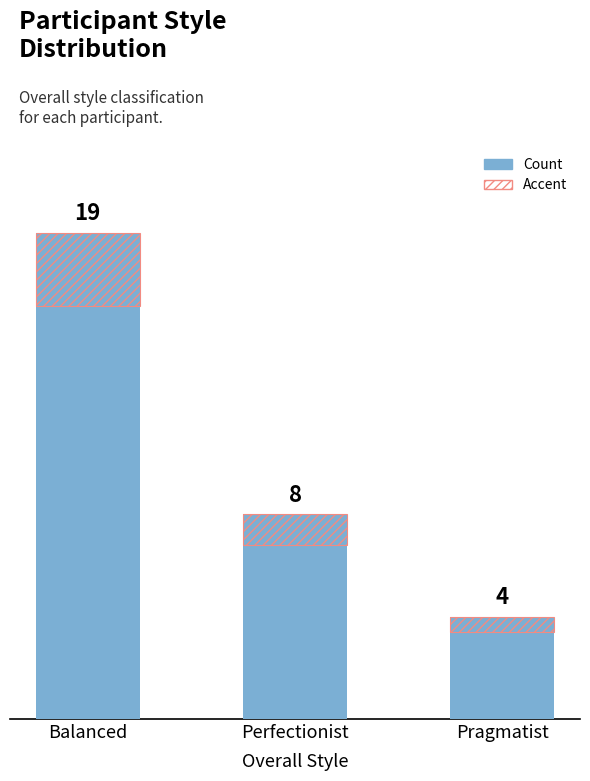

Which has a higher value, Pragmatist or Perfectionist?

Perfectionist